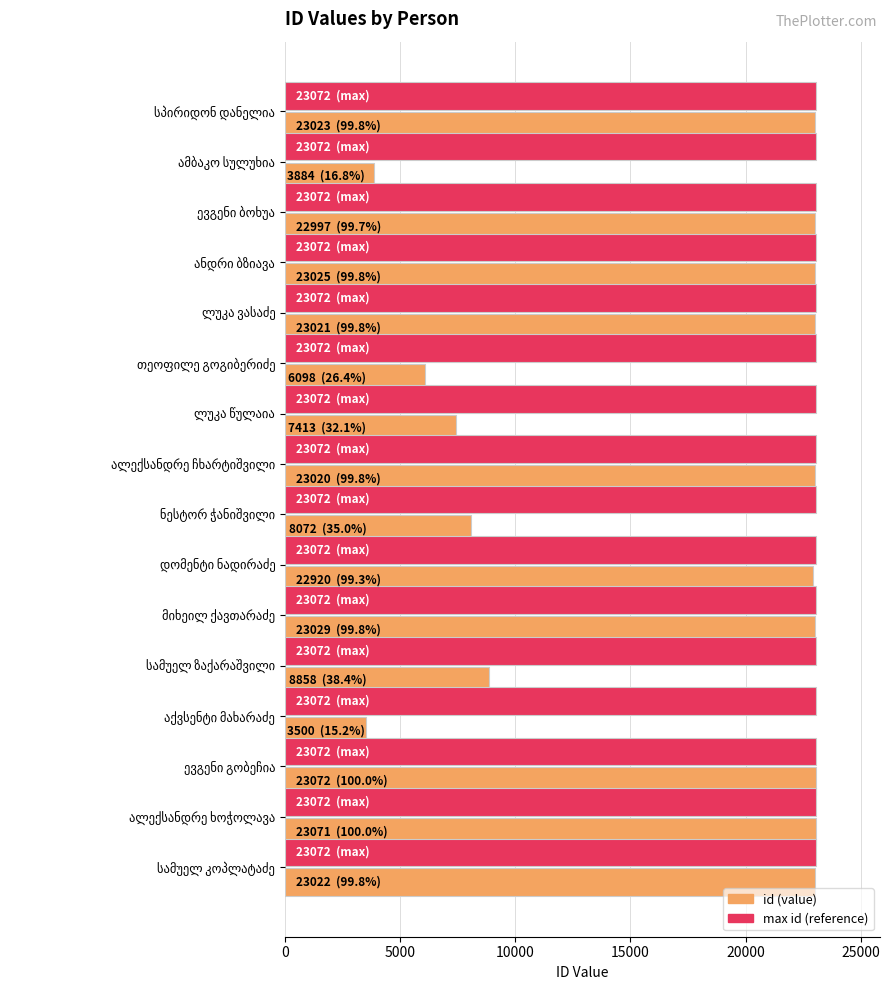

List the series in order of their overall mean, lowest first.

id (value), max id (reference)